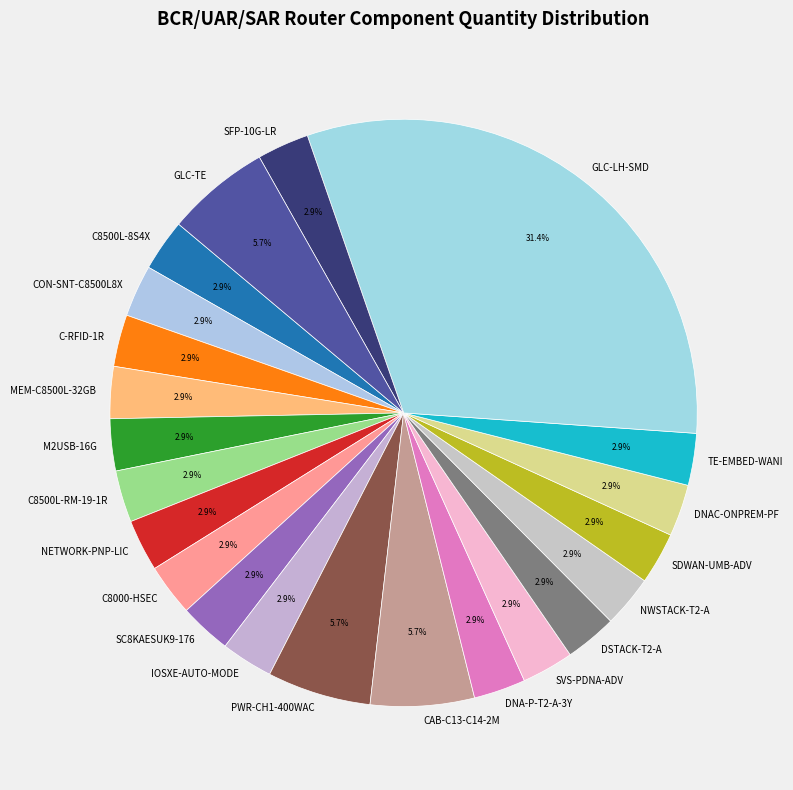

To the nearest percent, what is the average slice percentage?

5%